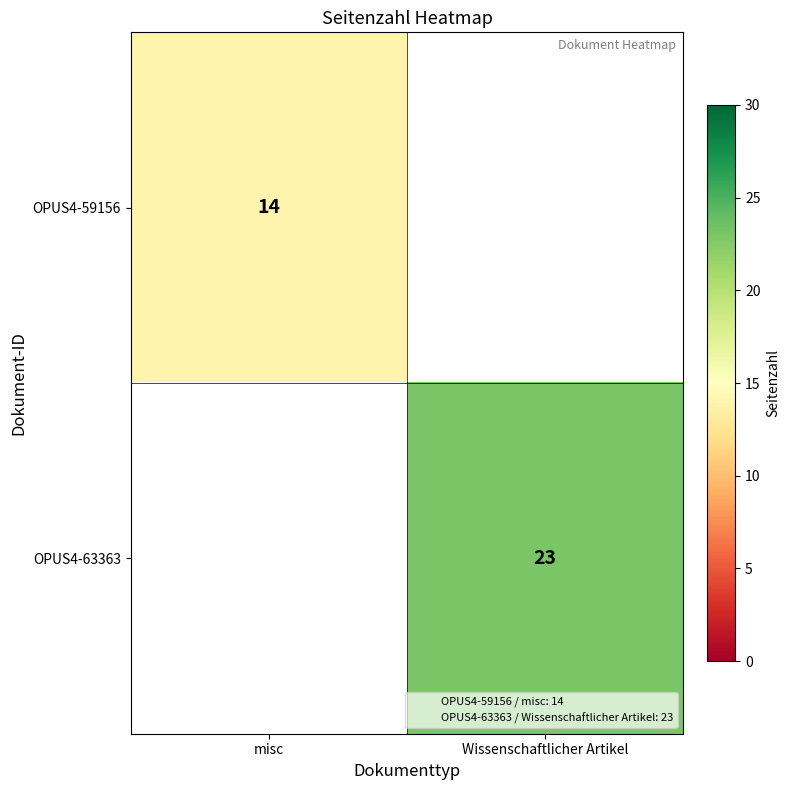

Is it true that OPUS4-63363 equals 12 at Wissenschaftlicher Artikel?

False